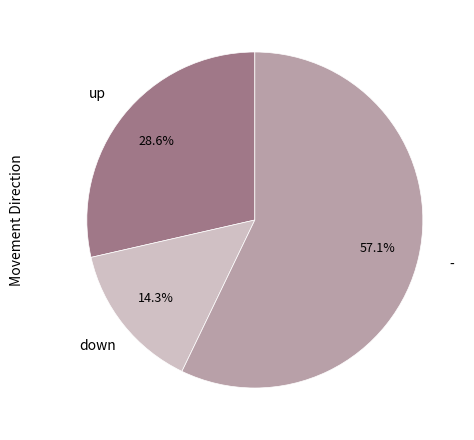

How many segments does this pie chart have?

3